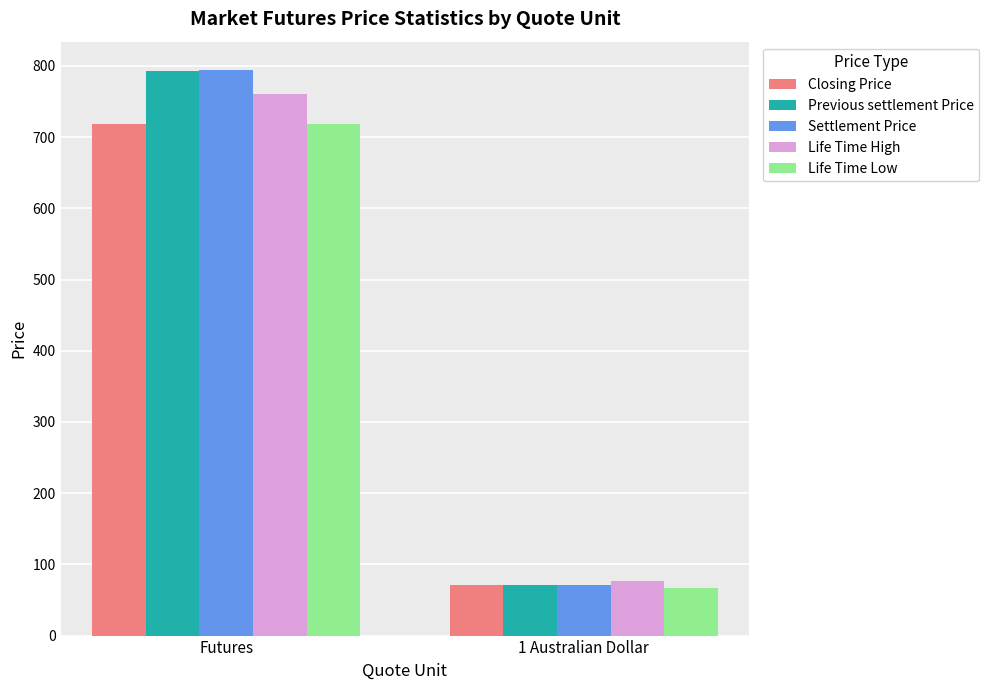

Where does the Life Time High series first go above 760?

Futures